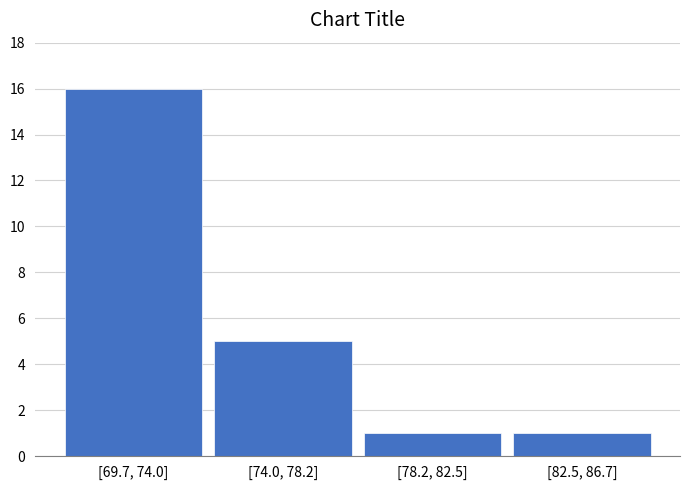

Reading left to right, list all the values displayed in this chart.

[69.7, 74.0]=16	[74.0, 78.2]=5	[78.2, 82.5]=1	[82.5, 86.7]=1